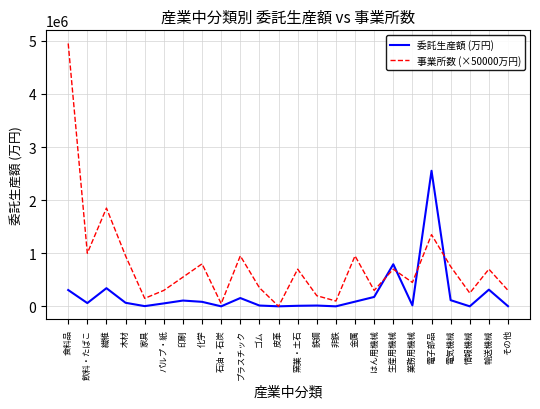

What is the difference between the maximum and minimum values in the 委託生産額 (万円) series?

2552683